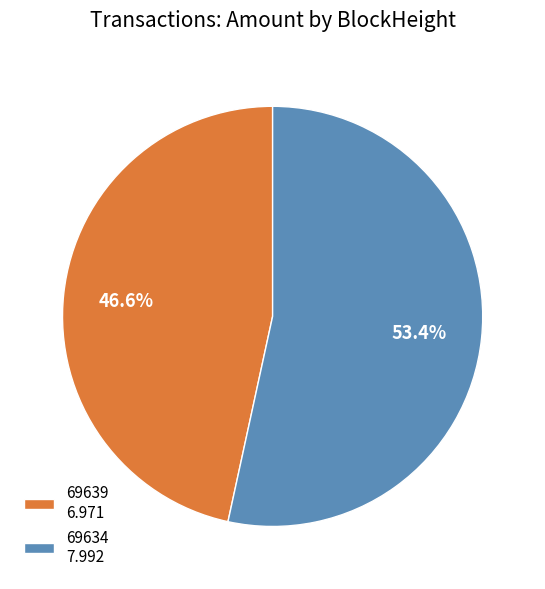

Which category has the smallest portion of the pie?

69639